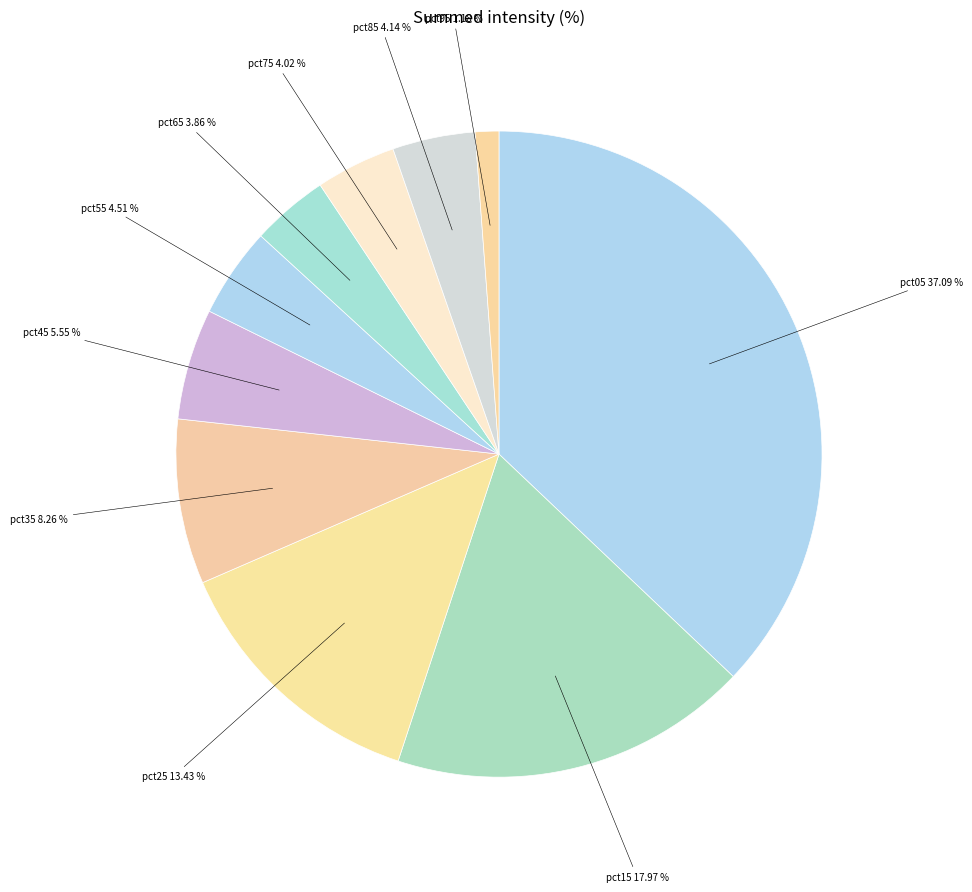

Is the sum of pct95 1.18 % and pct65 3.86 % greater than half?

No